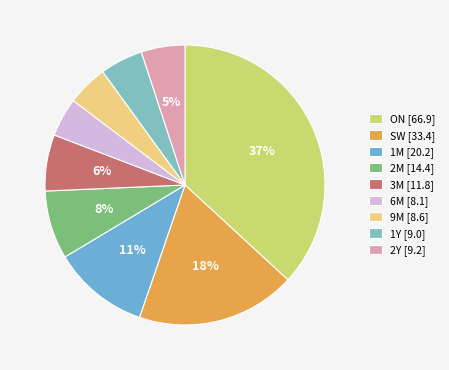

Is 2M the majority of the pie?

No